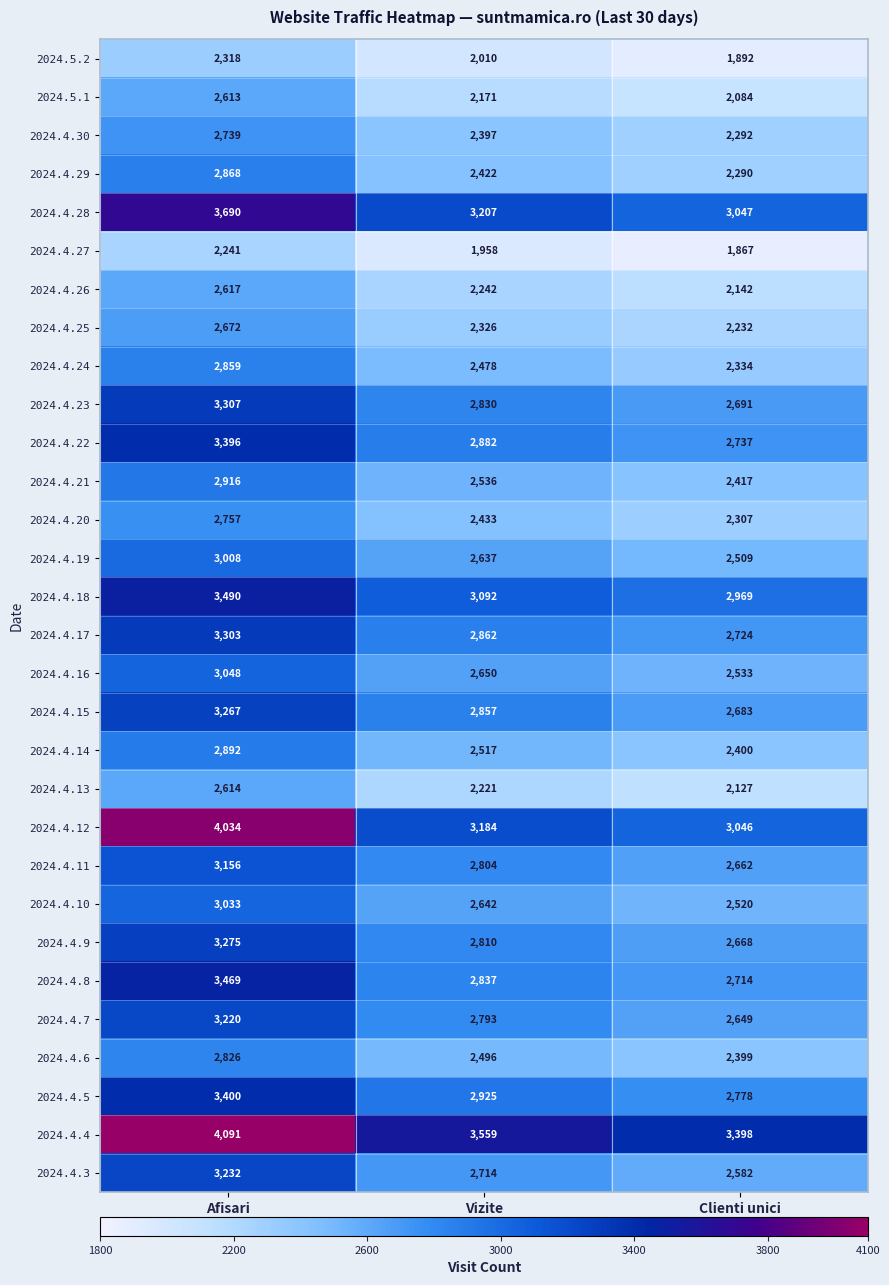

At which label is 2024.4.13 closest to 2370?

Vizite